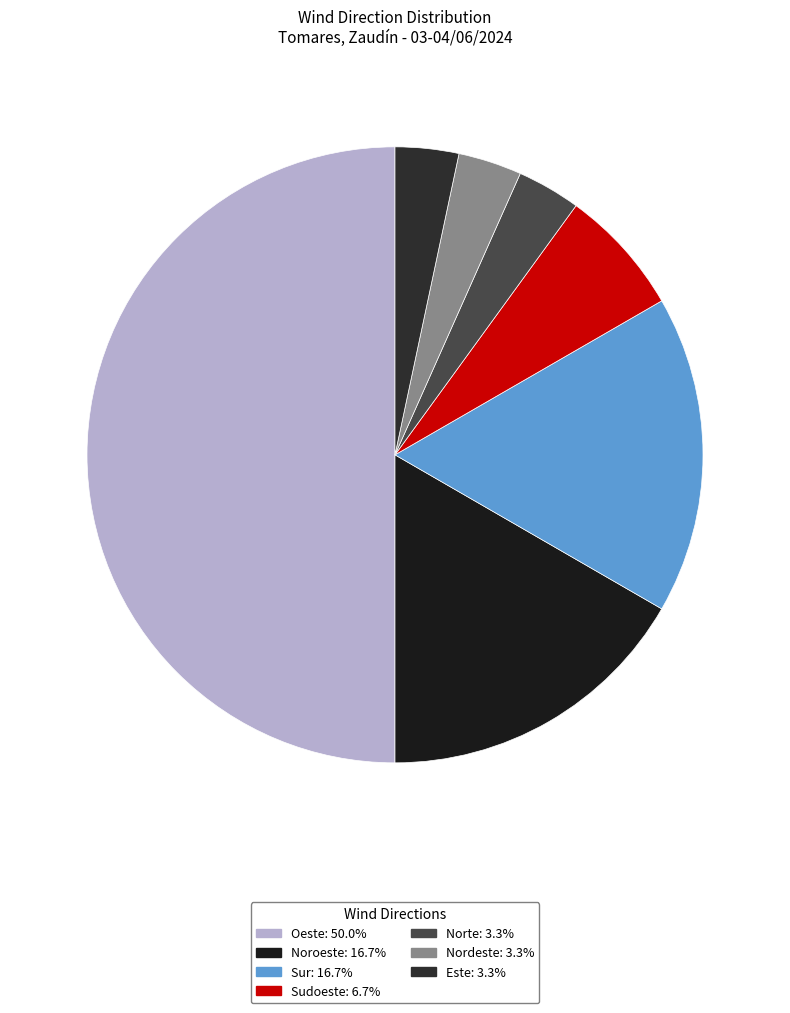

How many slices are in this pie chart?

7